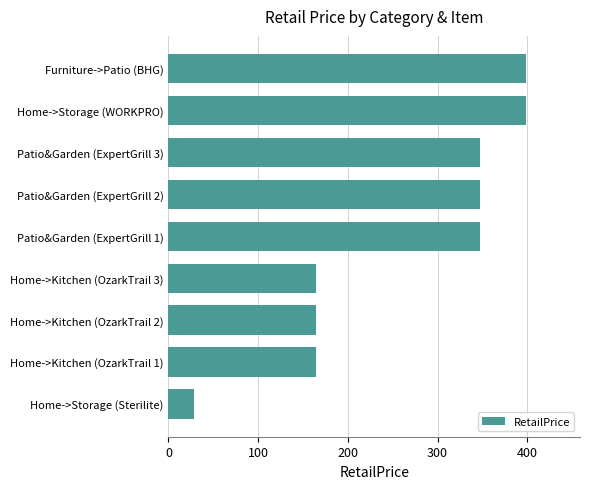

What is the difference between the maximum and second lowest values?

235.0